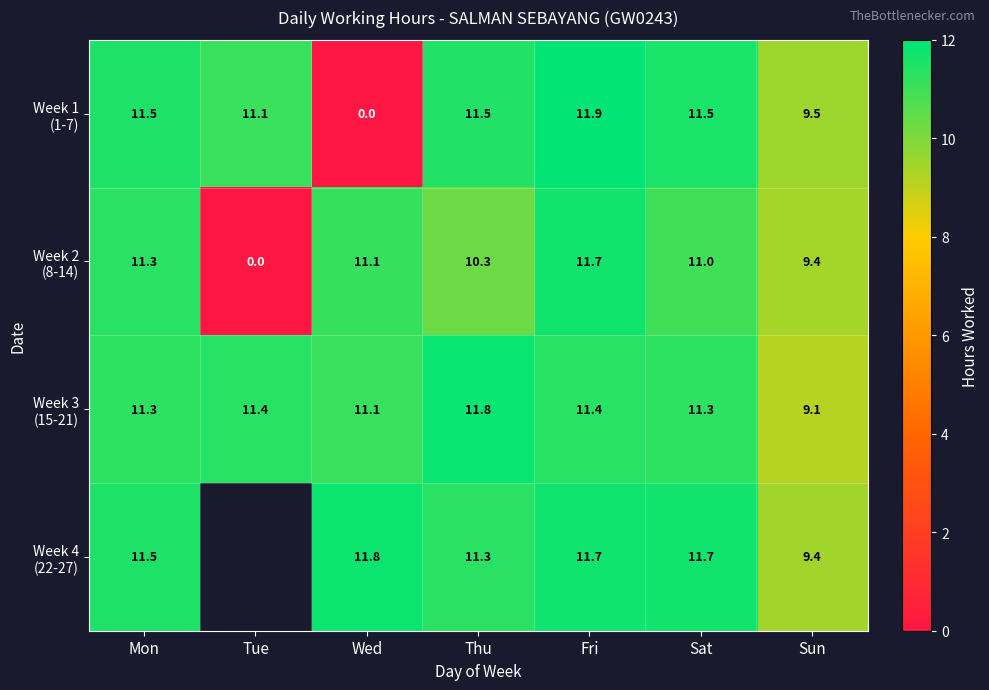

At how many categories does at least one series exceed 2?

7